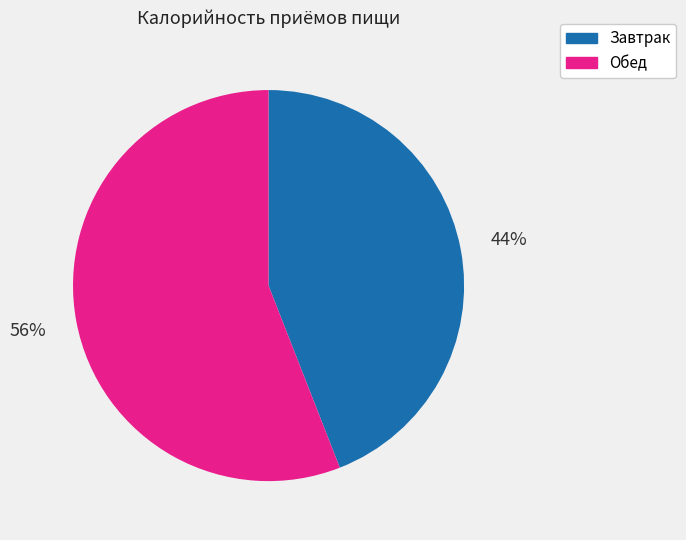

The Завтрак slice represents 44% of the pie. True or false?

True